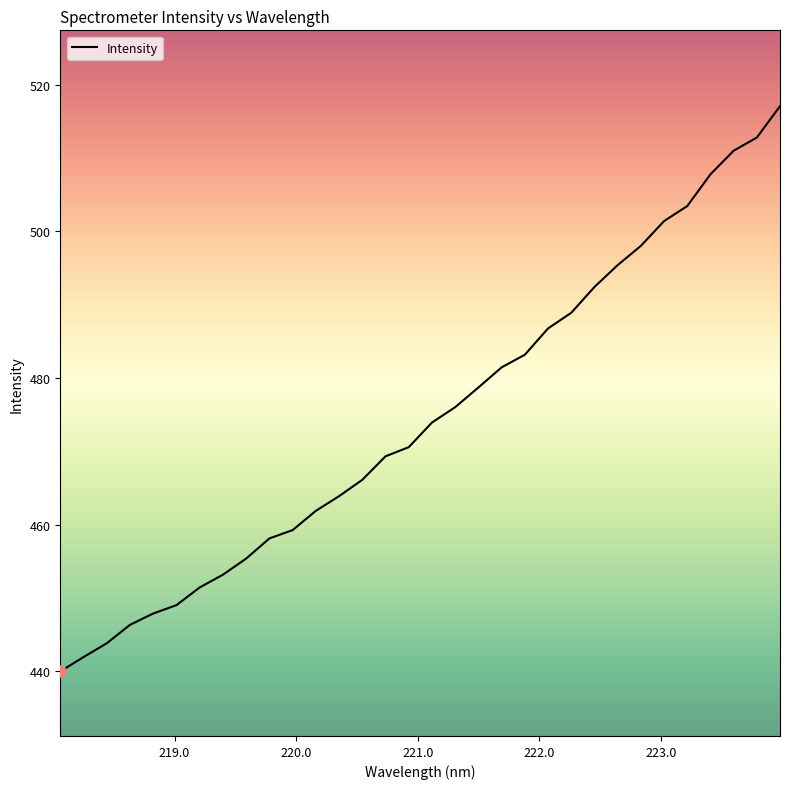

Reading right to left, what are all the values shown in this chart?

517.1	512.8	511.0	507.8	503.4	501.4	498.0	495.4	492.4	488.9	486.8	483.2	481.5	478.7	476.0	473.9	470.6	469.3	466.1	463.9	461.9	459.3	458.1	455.4	453.2	451.4	449.0	447.9	446.3	443.8	441.9	440.0